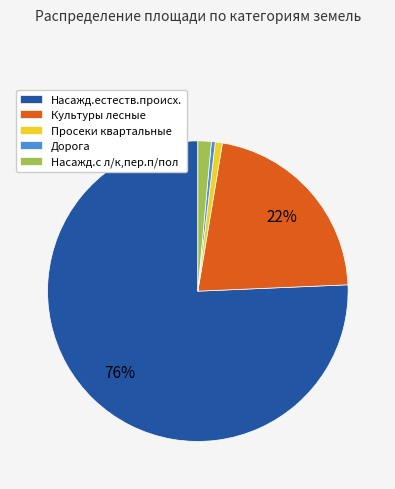

What percentage is the Культуры лесные slice, to the nearest percent?

22%